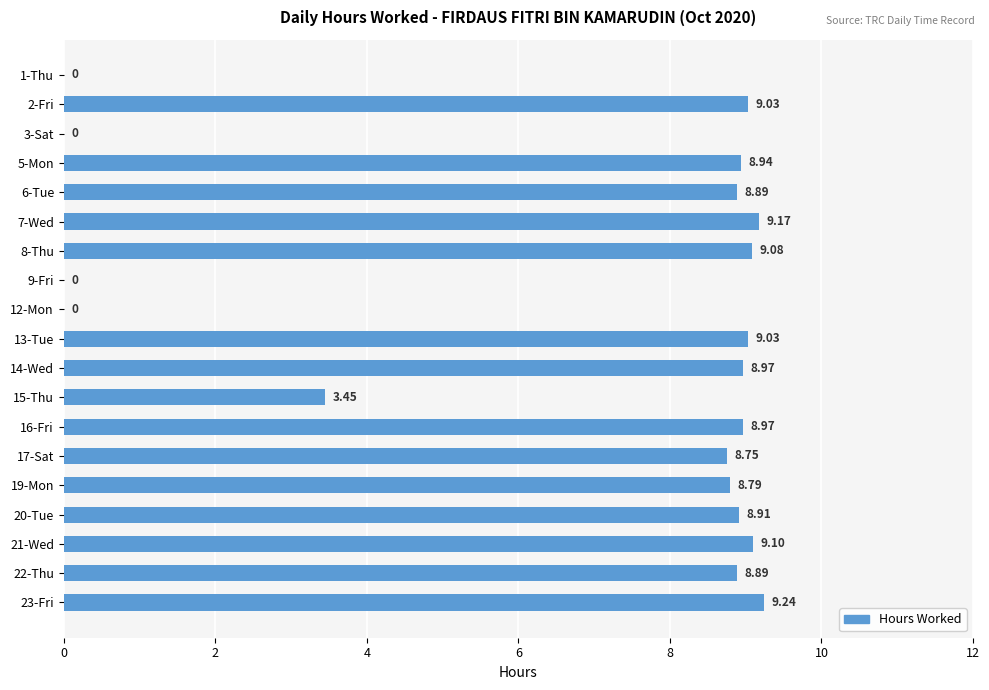

What is the sum of the values at 5-Mon and 20-Tue?

17.9